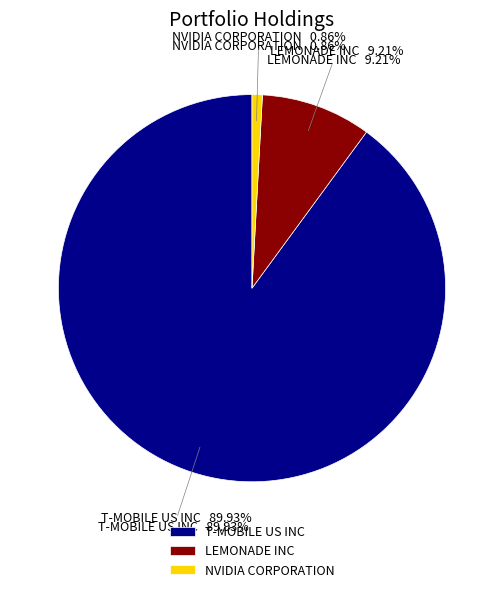

Between T-MOBILE US INC and LEMONADE INC, which is larger?

T-MOBILE US INC